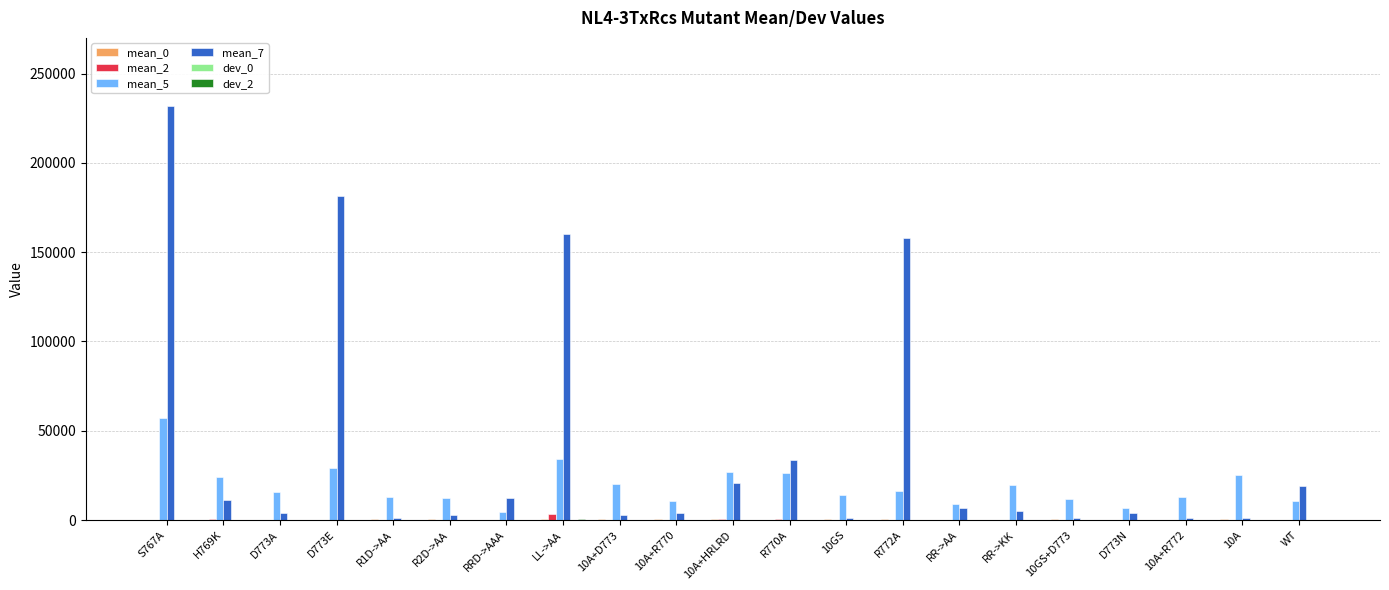

How many groups of bars are there?

21